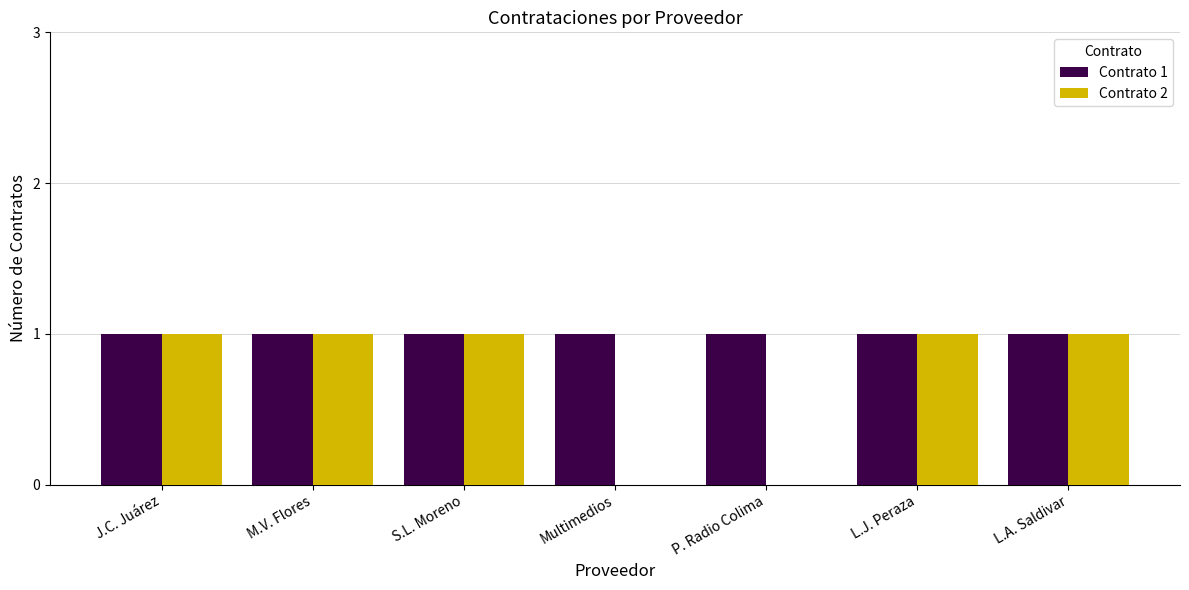

What is the sum of all Contrato 1 values?

7